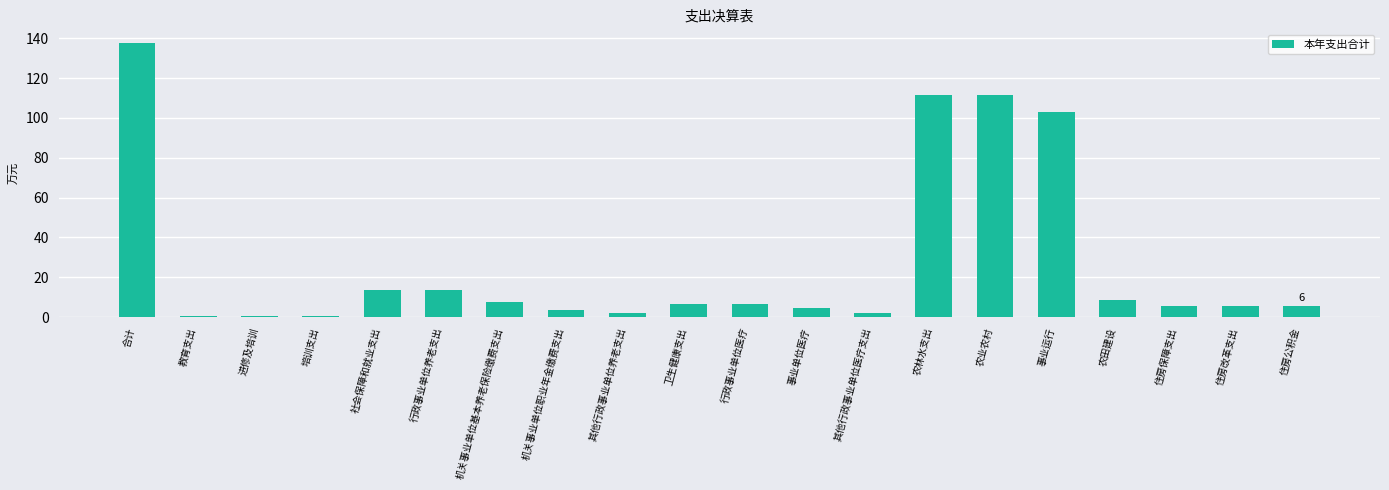

What is the minimum value shown in the chart?

0.7